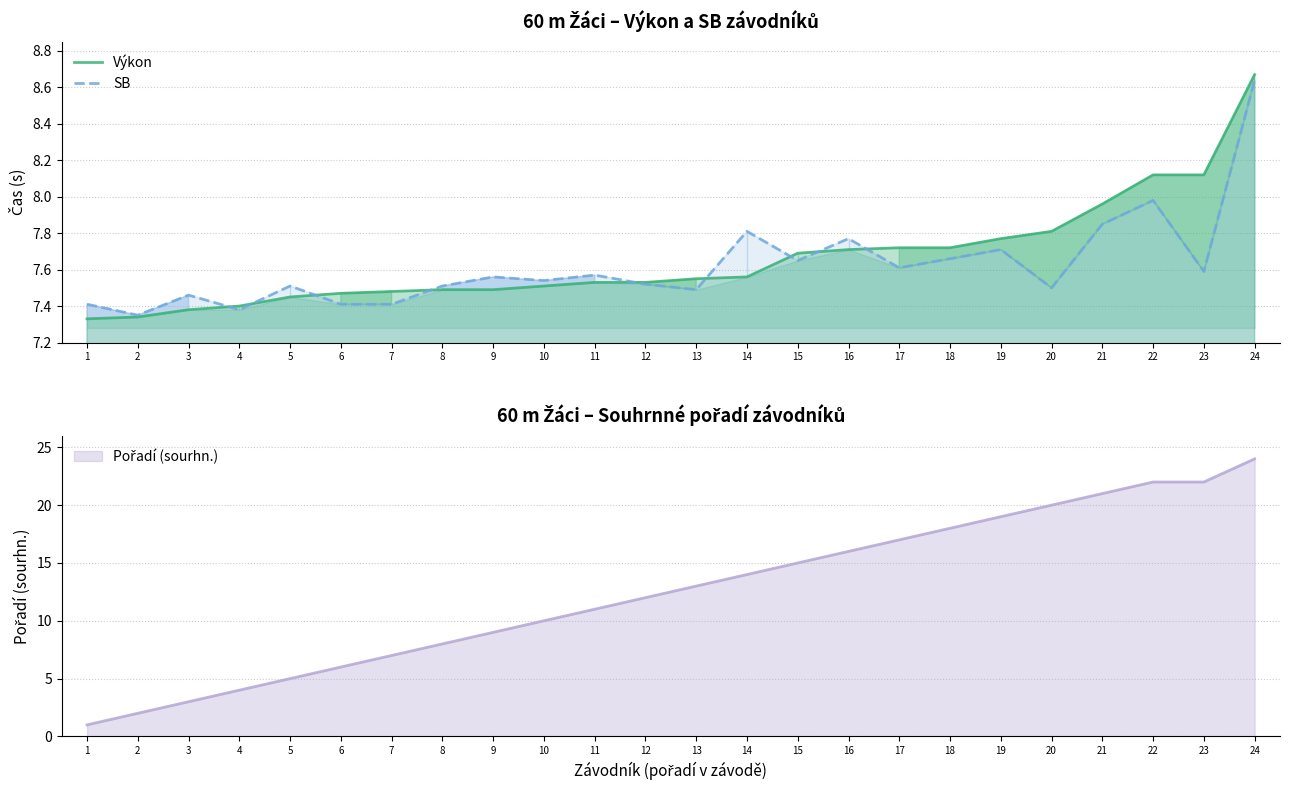

What is the difference between the SB values at 16 and 5?

0.3